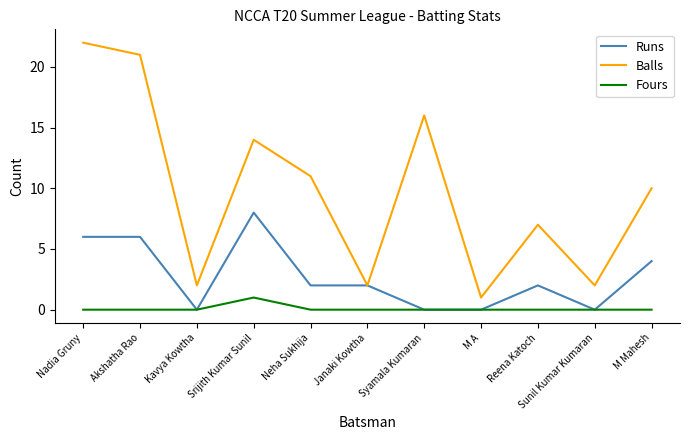

Where is Runs nearest to the value 4?

M Mahesh